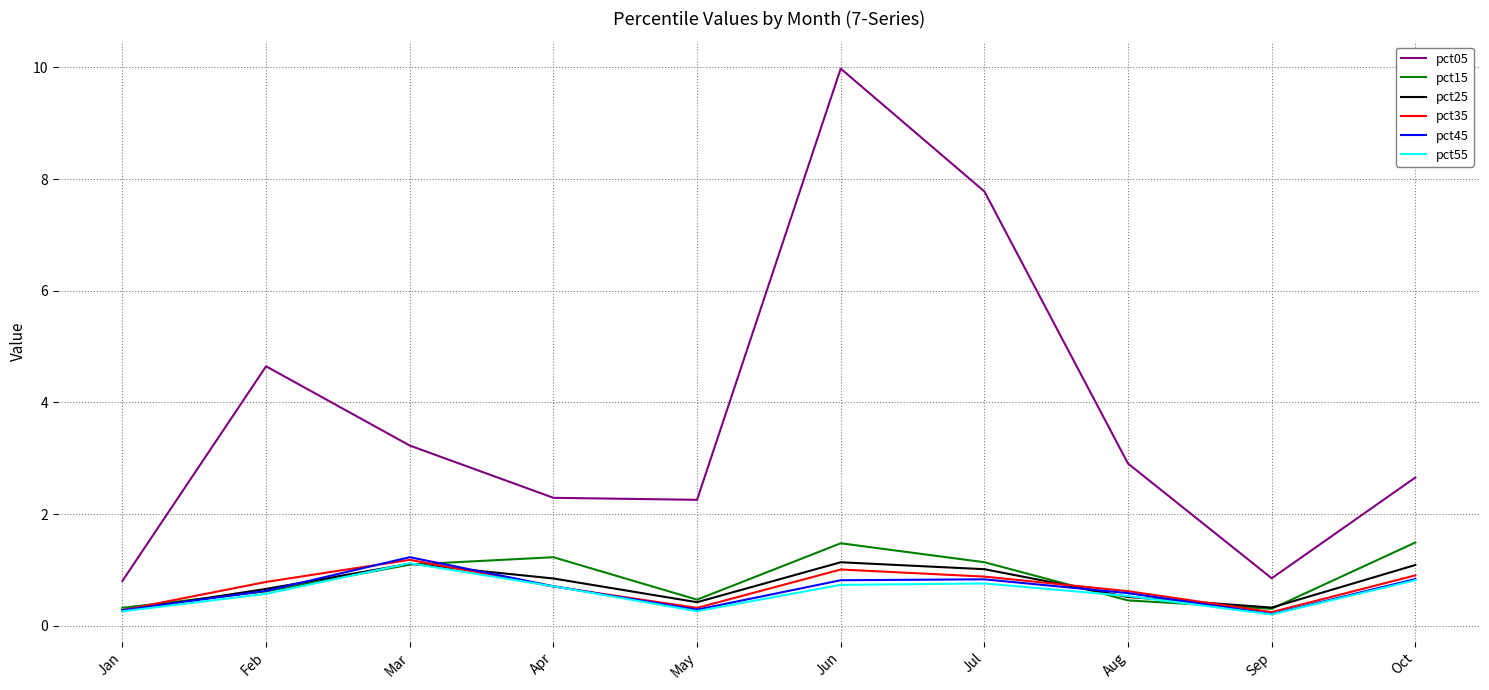

Which series has the largest total across all categories?

pct05